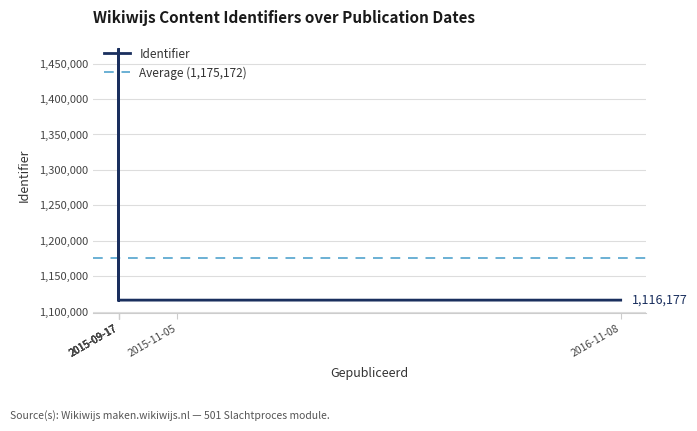

Between 2016-11-08 and 2015-09-17, which is larger?

2016-11-08